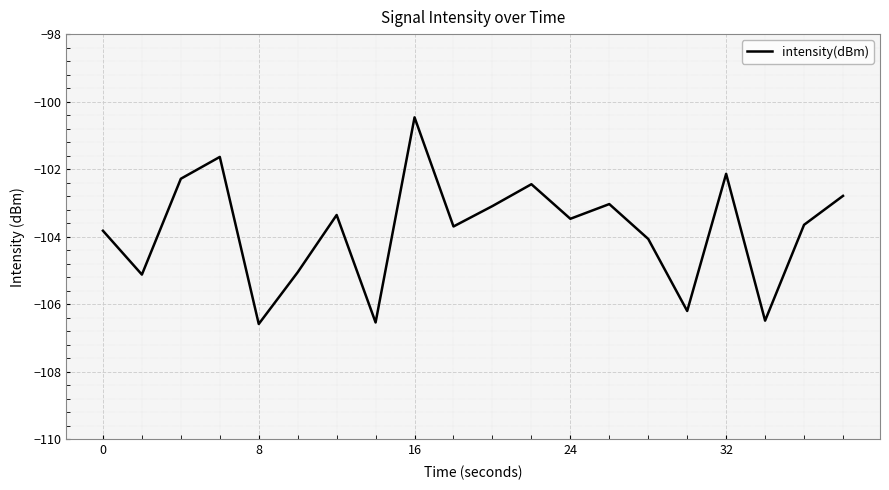

What is the difference between the maximum and minimum values?

6.1